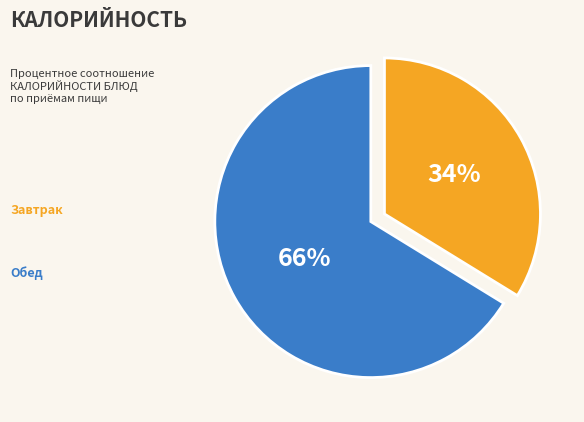

Is there a majority slice in this chart?

Yes